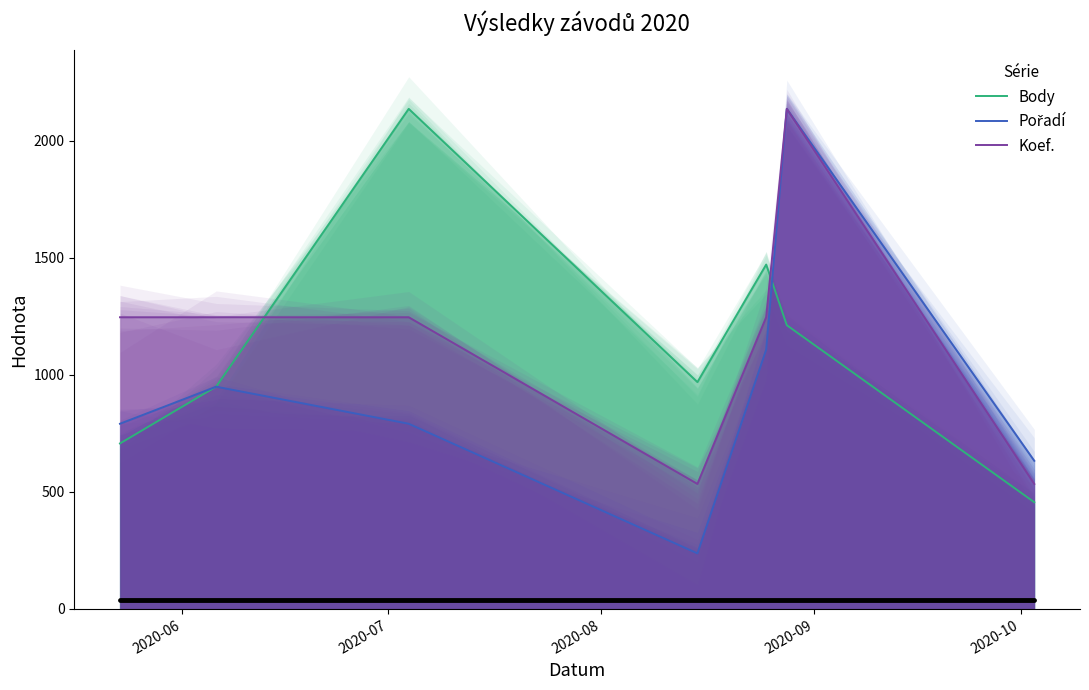

How many intersections are there between Body and Pořadí?

2